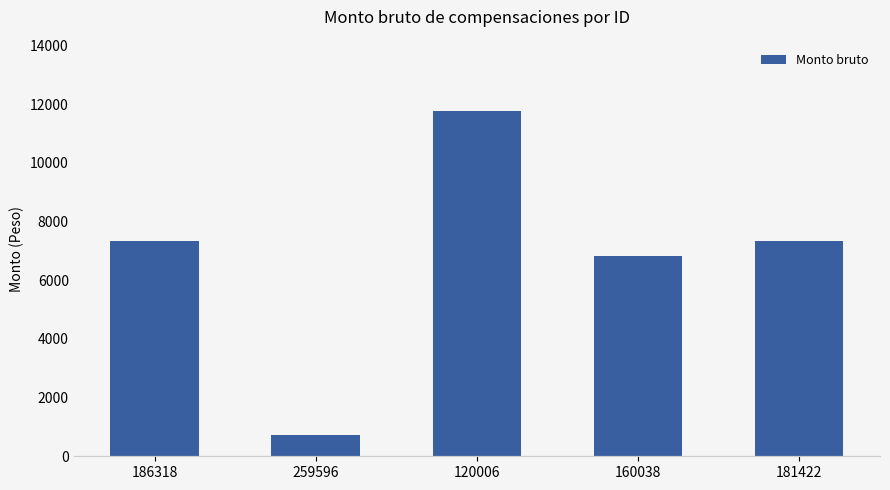

What is the sum of the values at 160038 and 259596?

7523.5